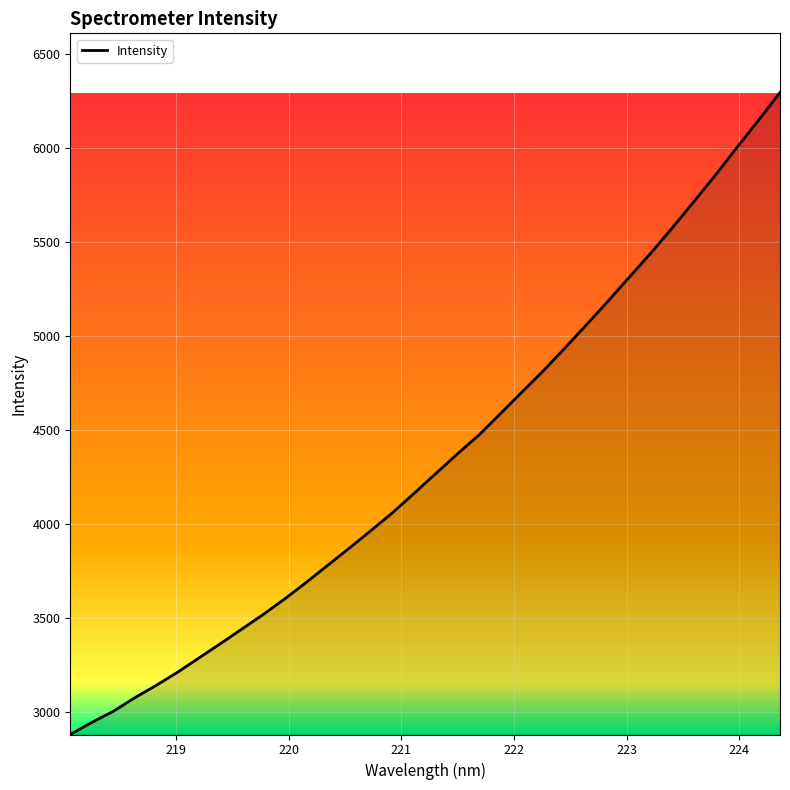

What is the minimum value shown in the chart?

2881.0